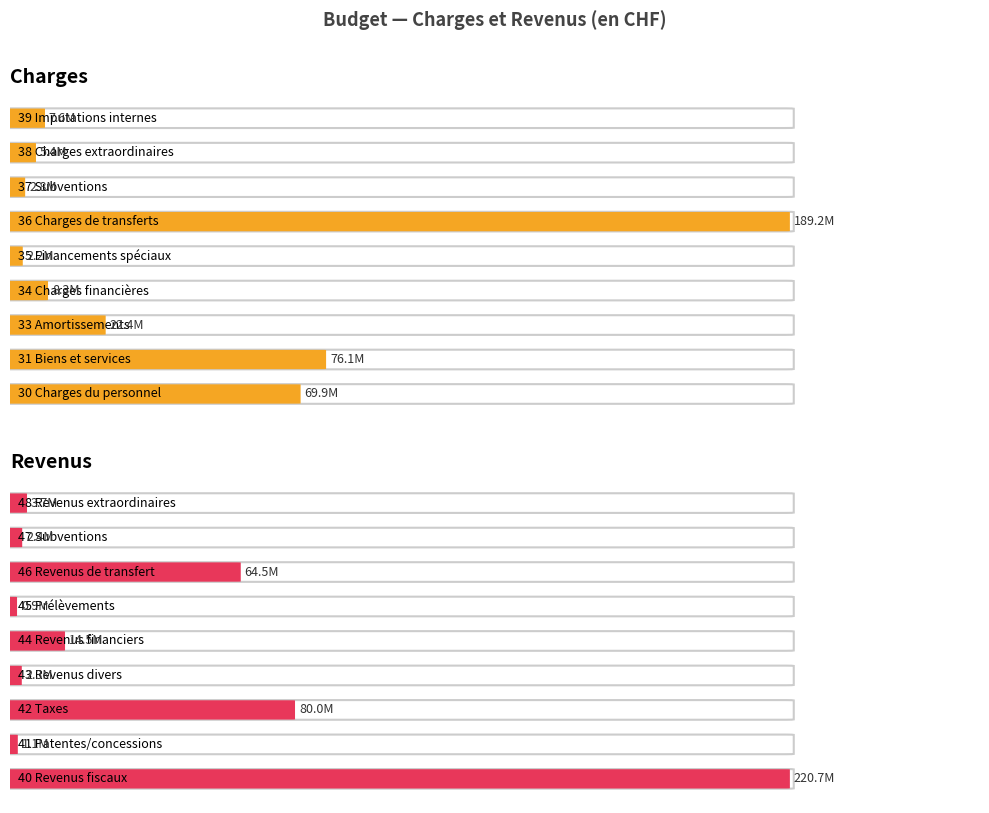

Between 34 Charges financières and 38 Charges extraordinaires, which series saw the biggest shift?

Charges